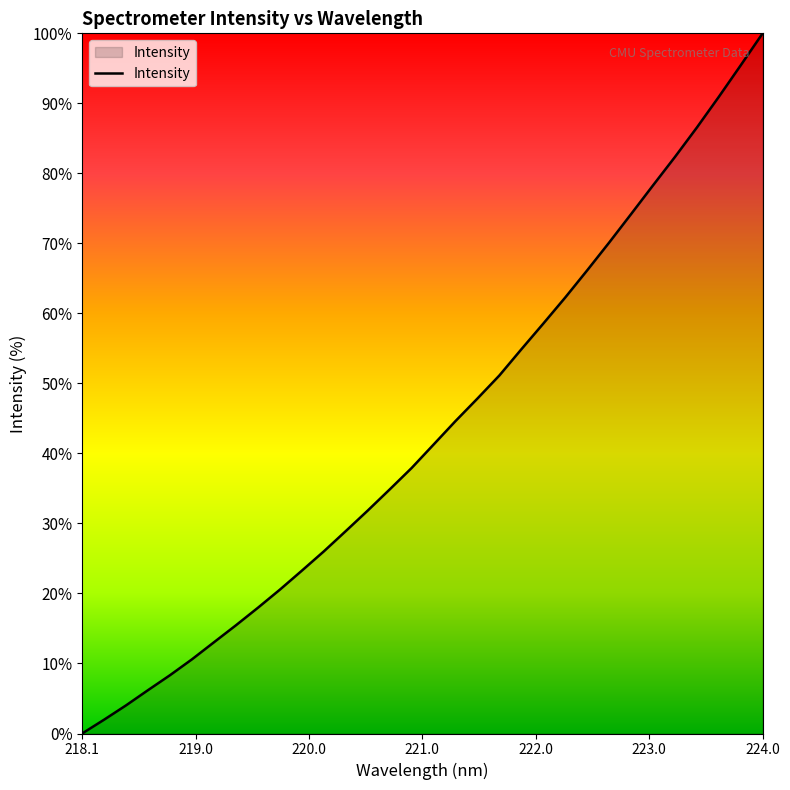

What is the greatest value displayed?

100.0